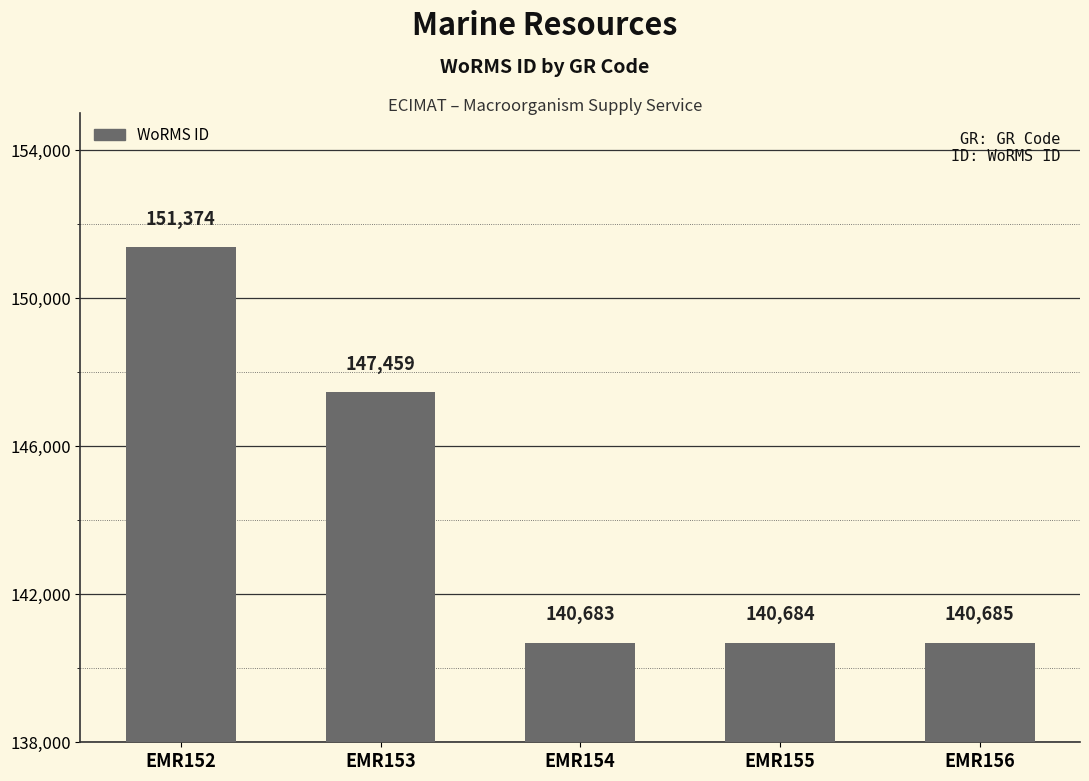

What is the difference between the values at EMR152 and EMR153?

3915